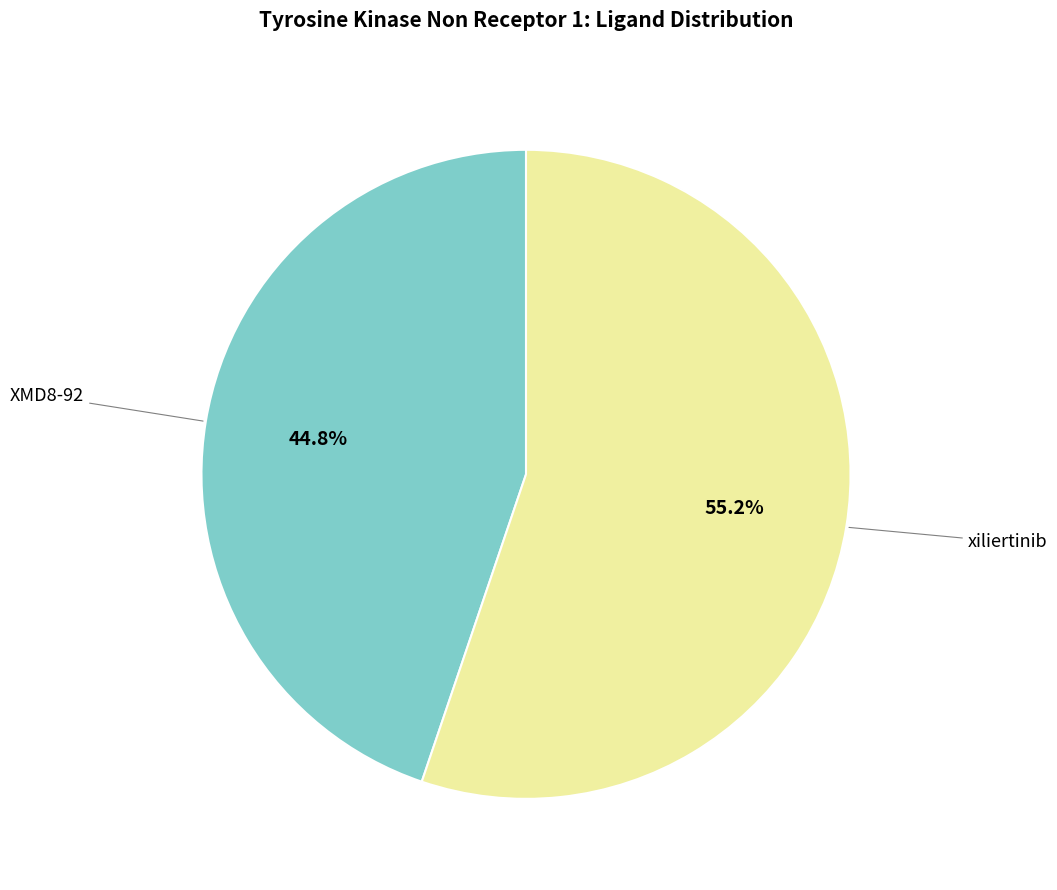

What is the total percentage of xiliertinib and XMD8-92?

100.0%